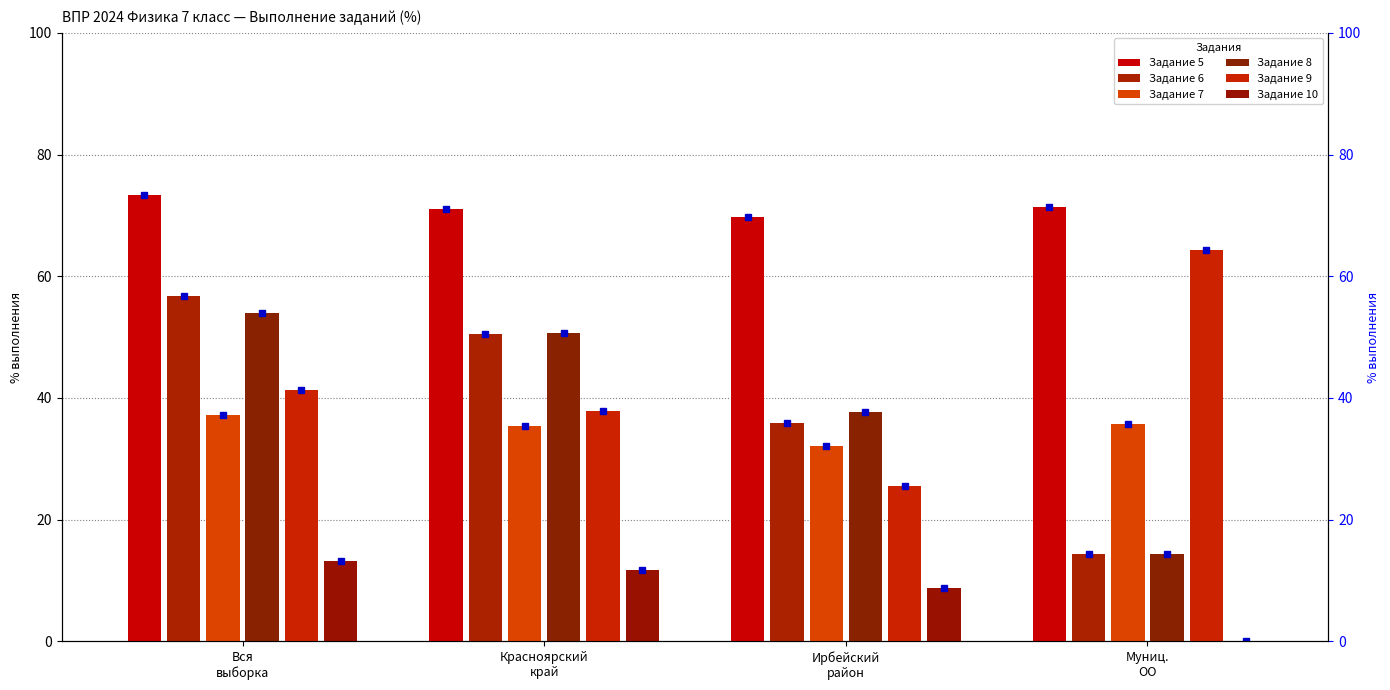

What is the label of the 3rd bar from the left?

Ирбейский
район